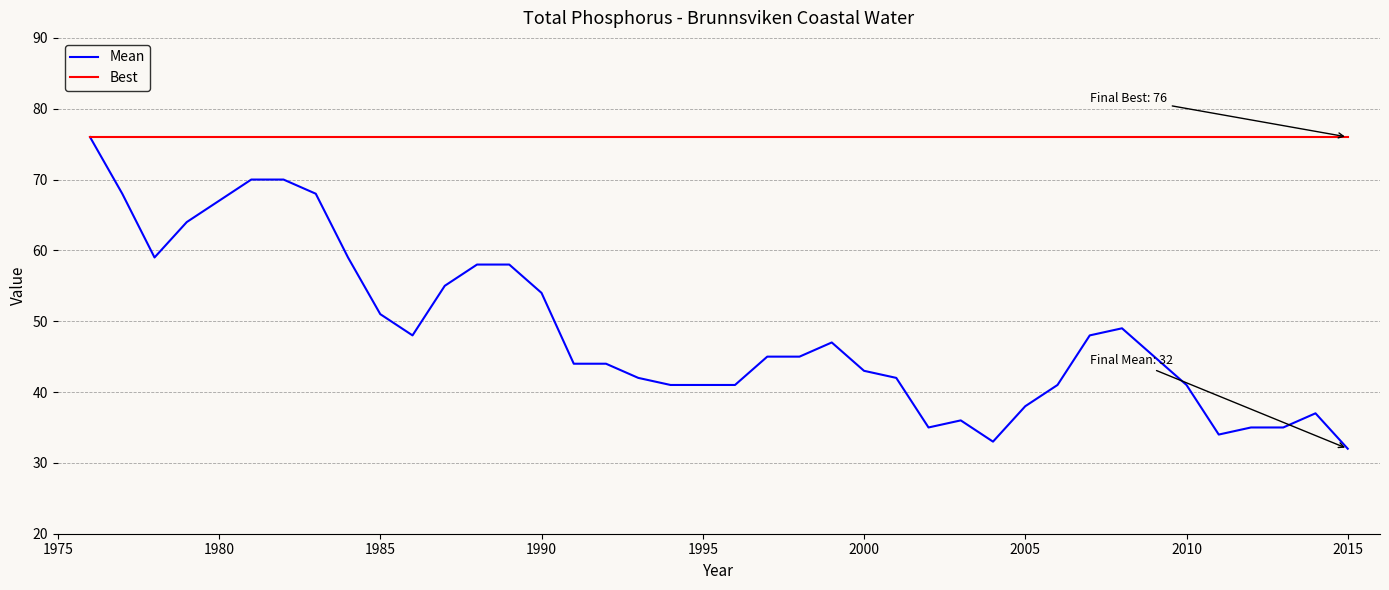

What are all the series names shown in the legend?

Mean, Best